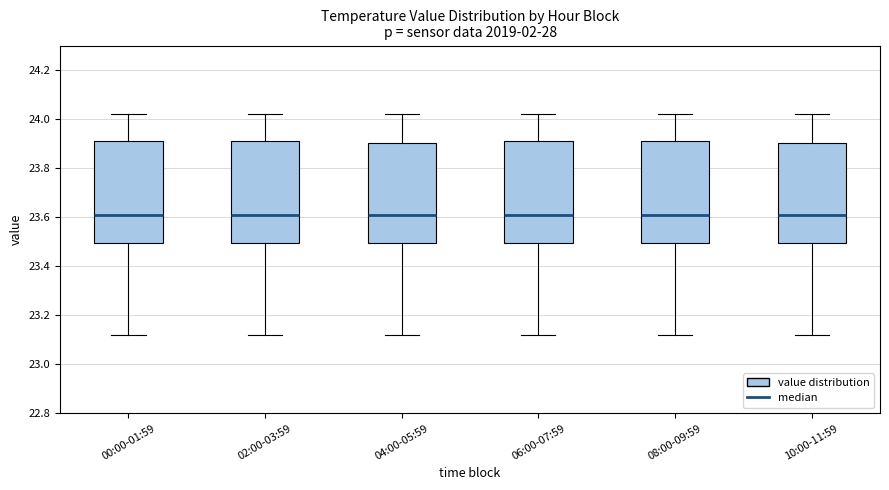

Where does the upper whisker of the box for 10:00-11:59 end on the y-axis? The values are not printed on the chart, so give them approximately, as read against the axis.

24.02